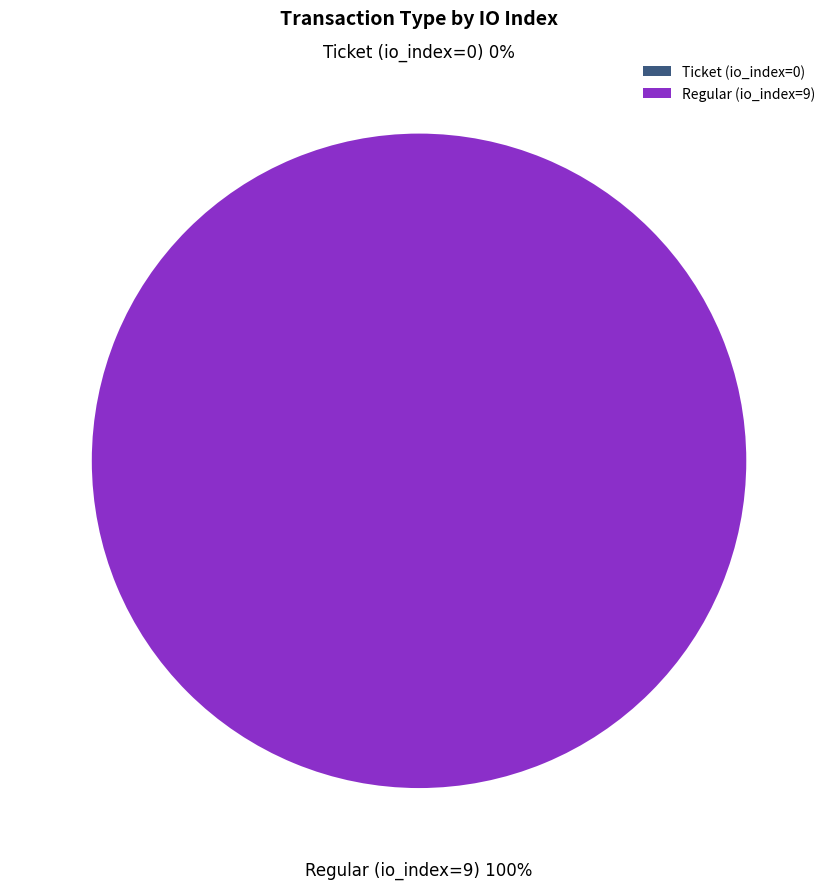

The Regular (io_index=9) slice represents 91% of the pie. True or false?

False